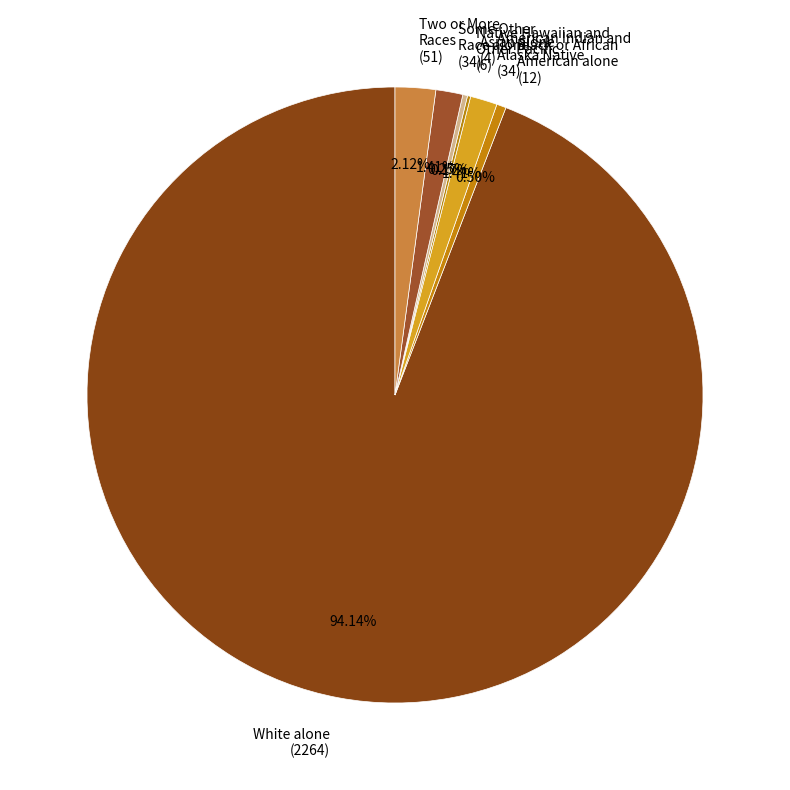

Is there any slice that represents more than half of the pie?

Yes